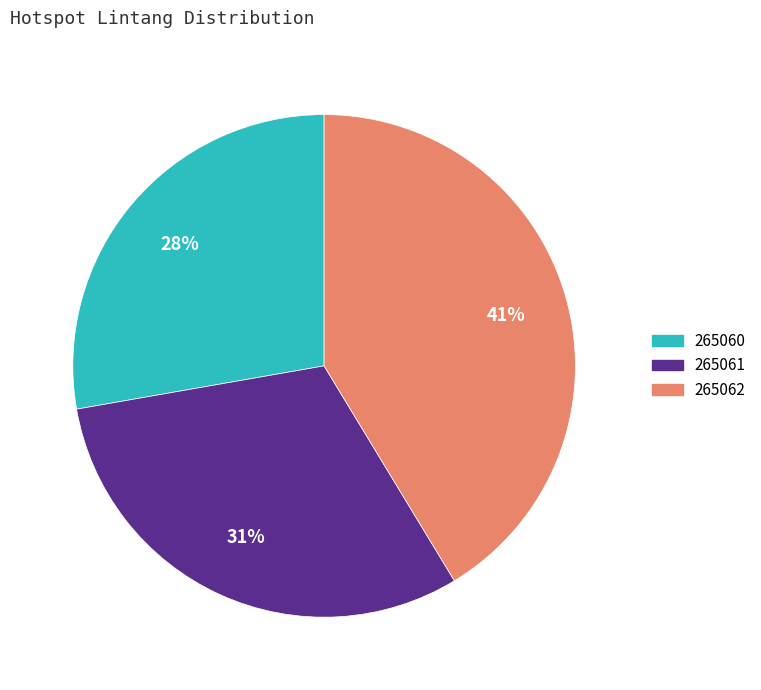

Is it true that 265061 is 31% of the pie?

True